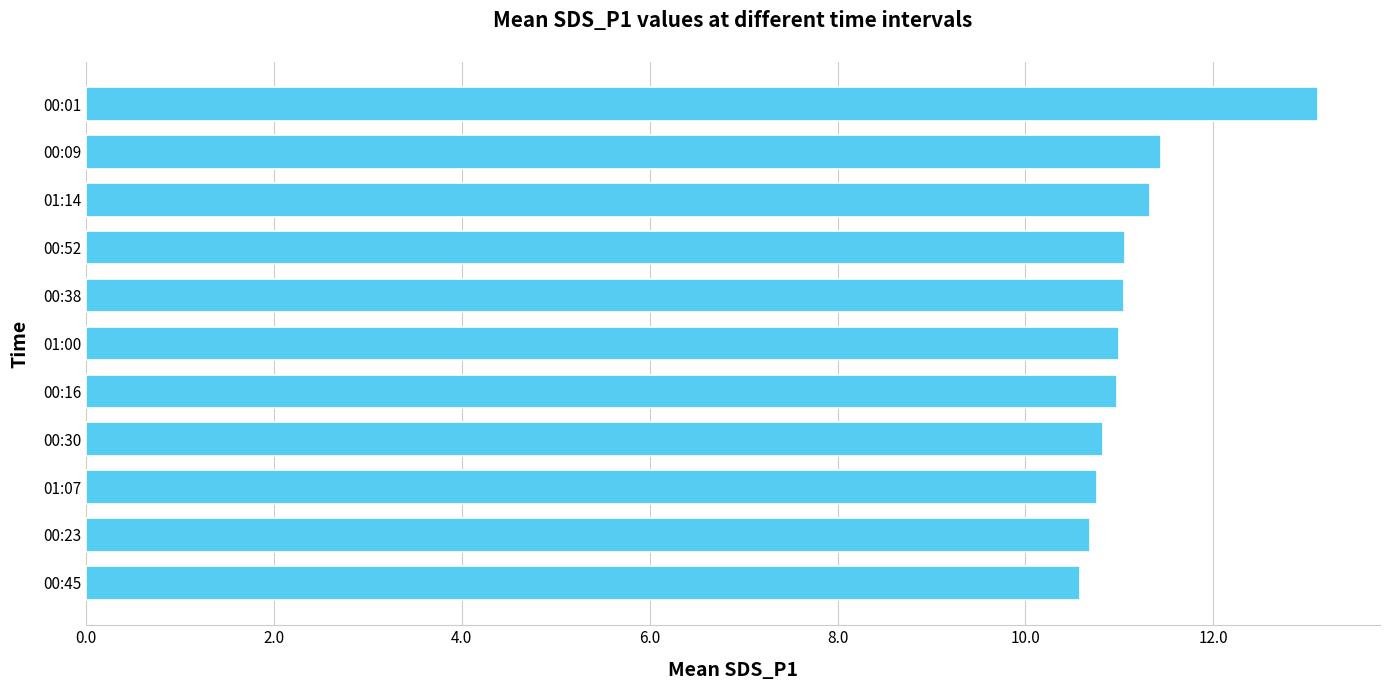

Approximately how many times larger is the value at 00:38 compared to 00:52?

1.0